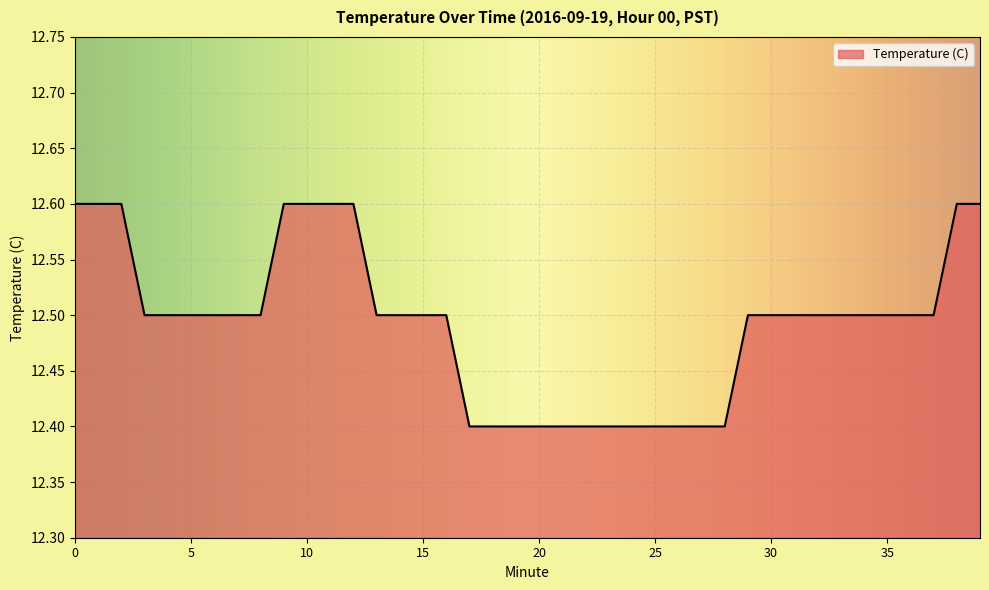

What is the greatest value displayed?

12.6